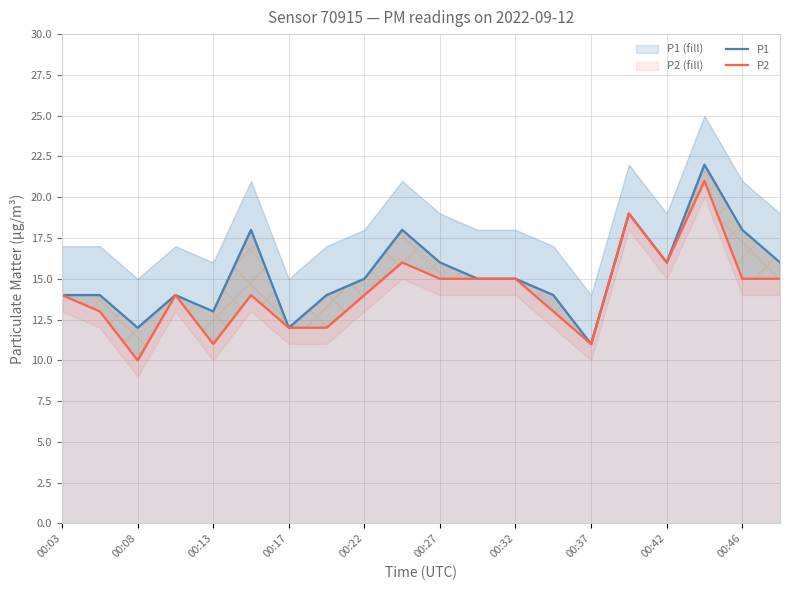

What is the label of the 20th point from the right?

00:03